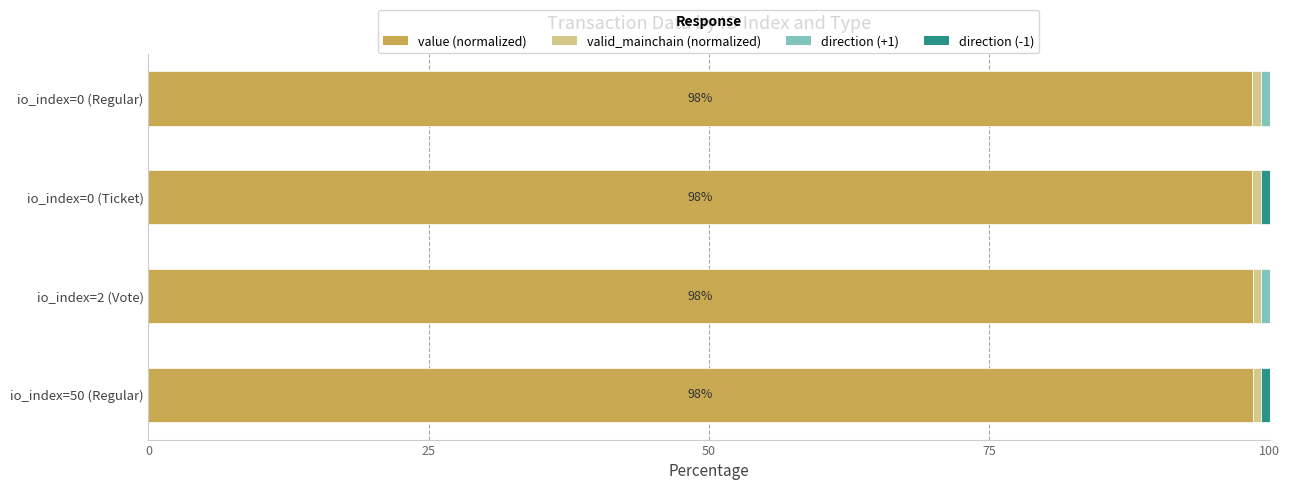

True or false: value (normalized) has a value of 98.5 at io_index=2 (Vote).

True